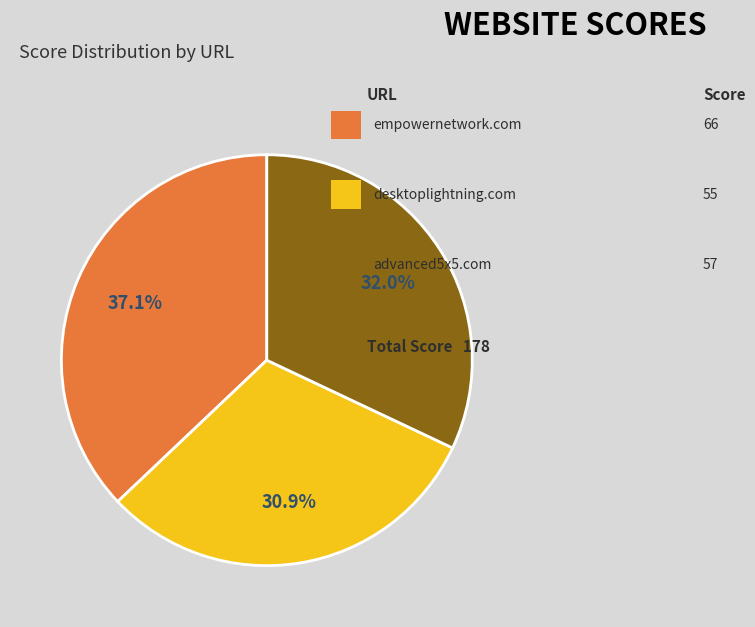

Is there a majority slice in this chart?

No